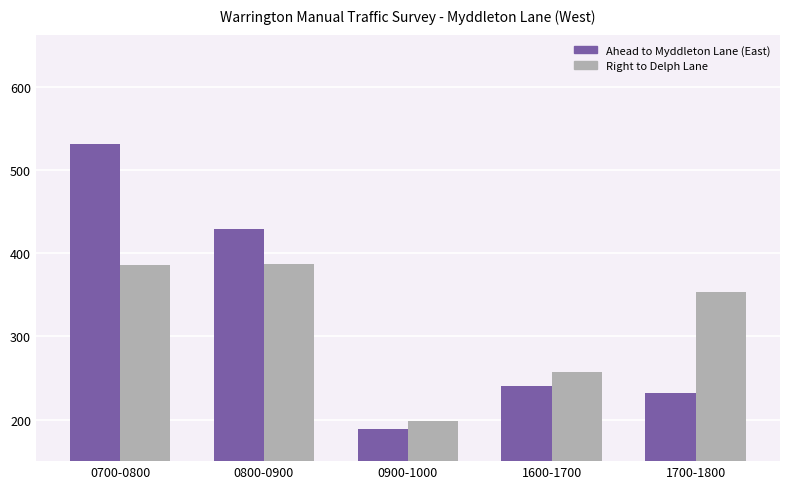

What is the greatest value displayed?

531